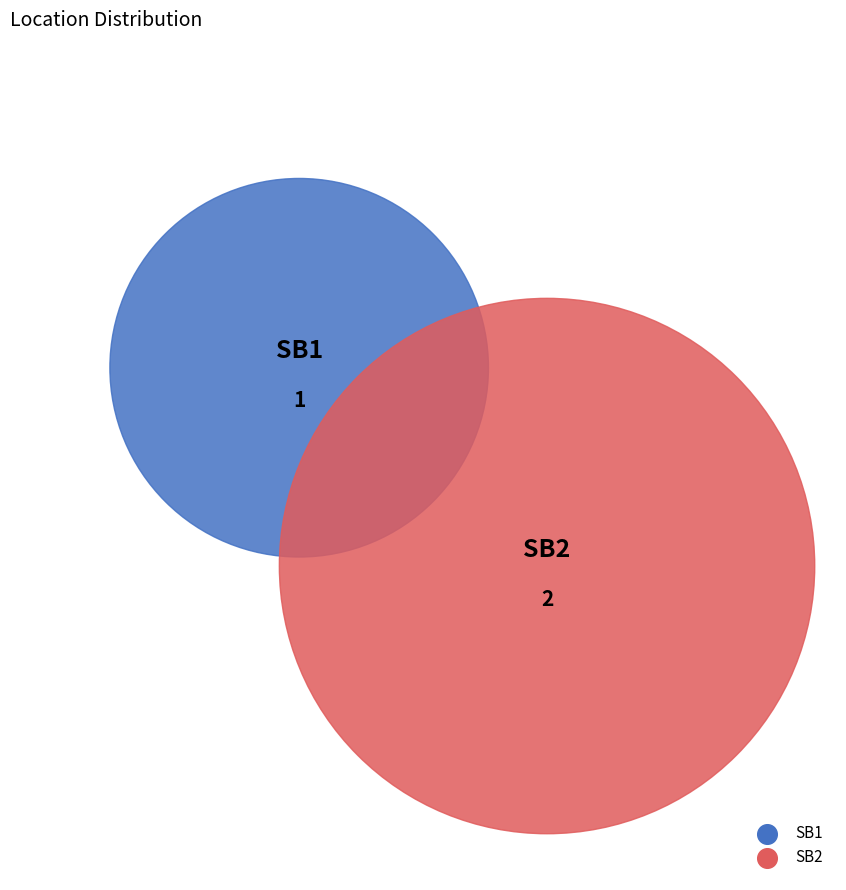

Is it true that SB2 is 60% of the pie?

False